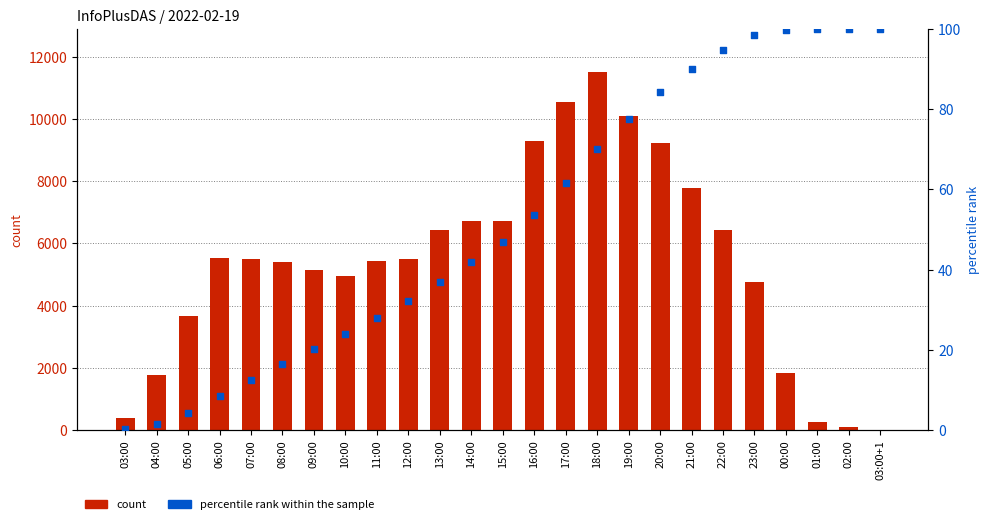

At which category is the sum across all series the highest?

18:00